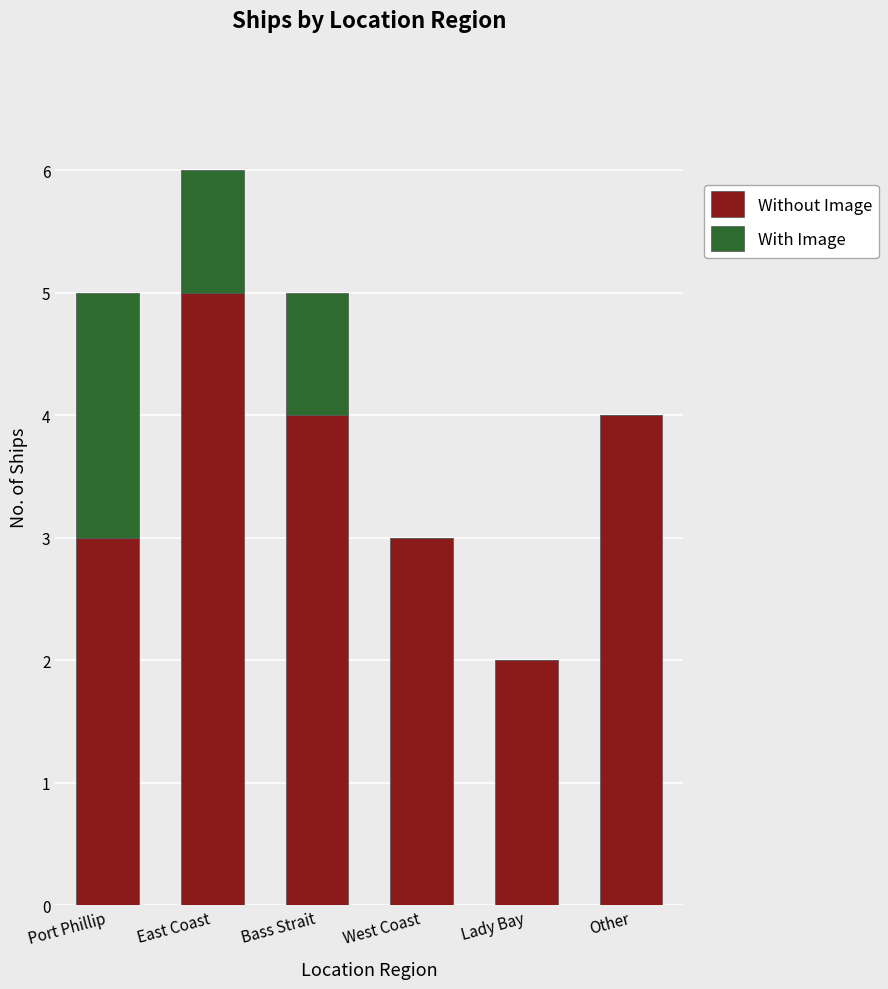

What is the sum of all Without Image values?

21